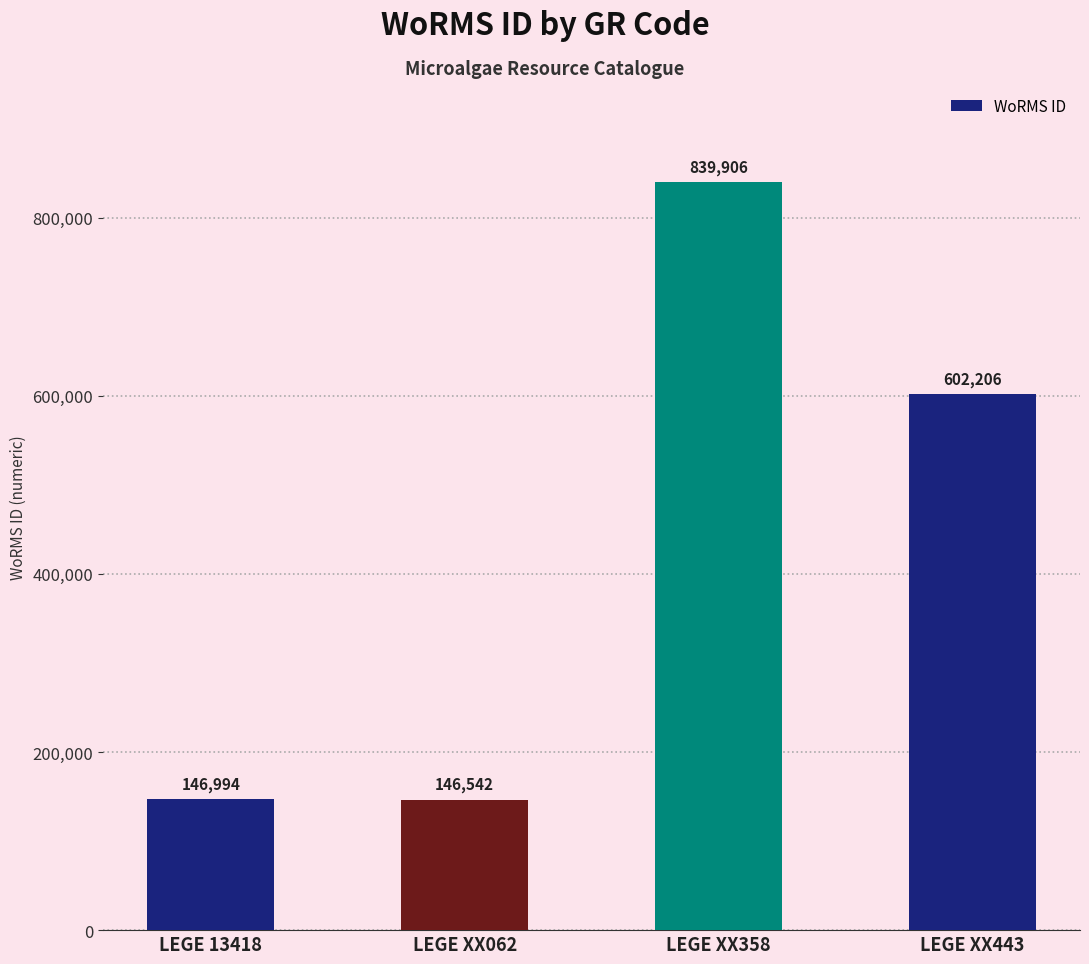

What is the average value?

433912